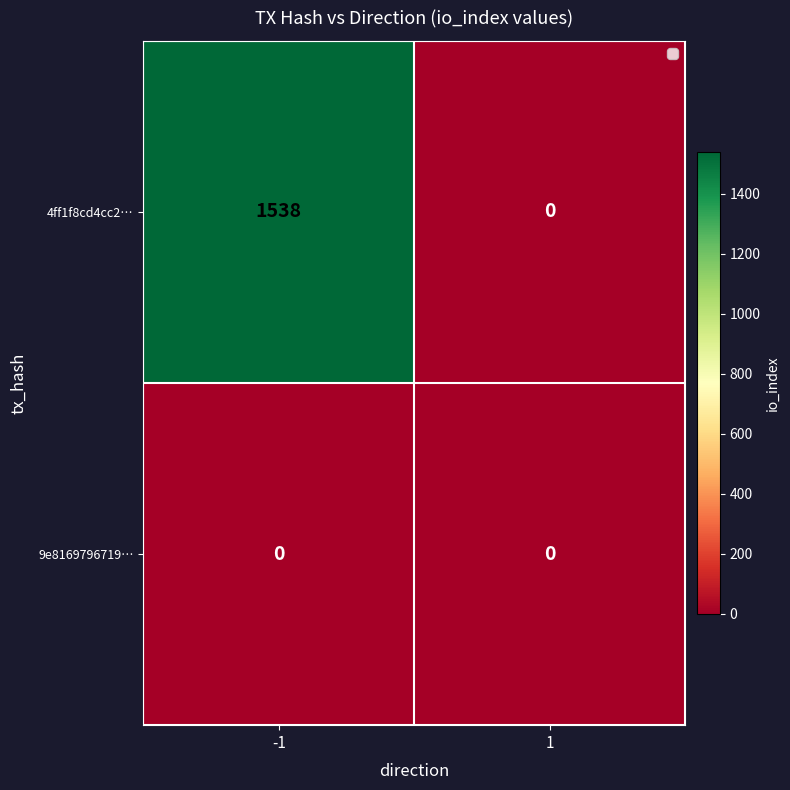

Reading left to right, what are all the values shown in this chart?

4ff1f8cd4cc2…: 1538	0
9e8169796719…: 0	0